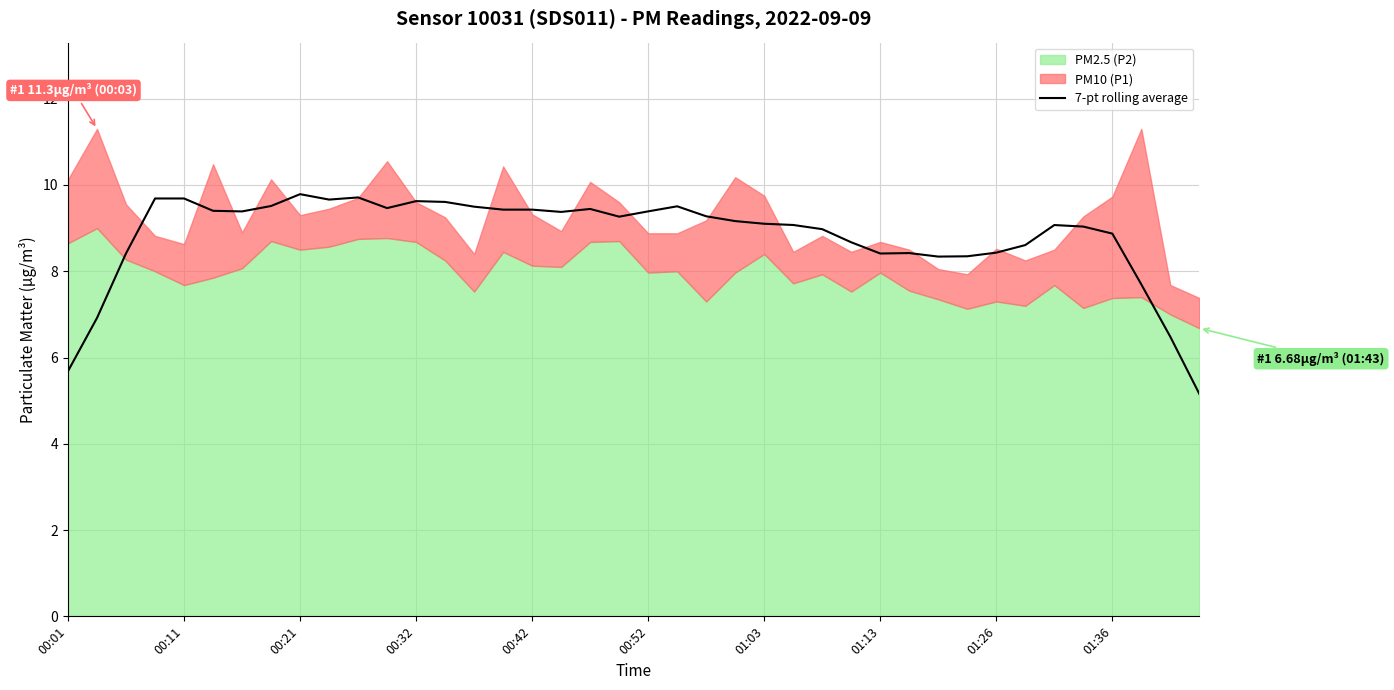

What is the lowest value of the 7-pt rolling average series?

5.2